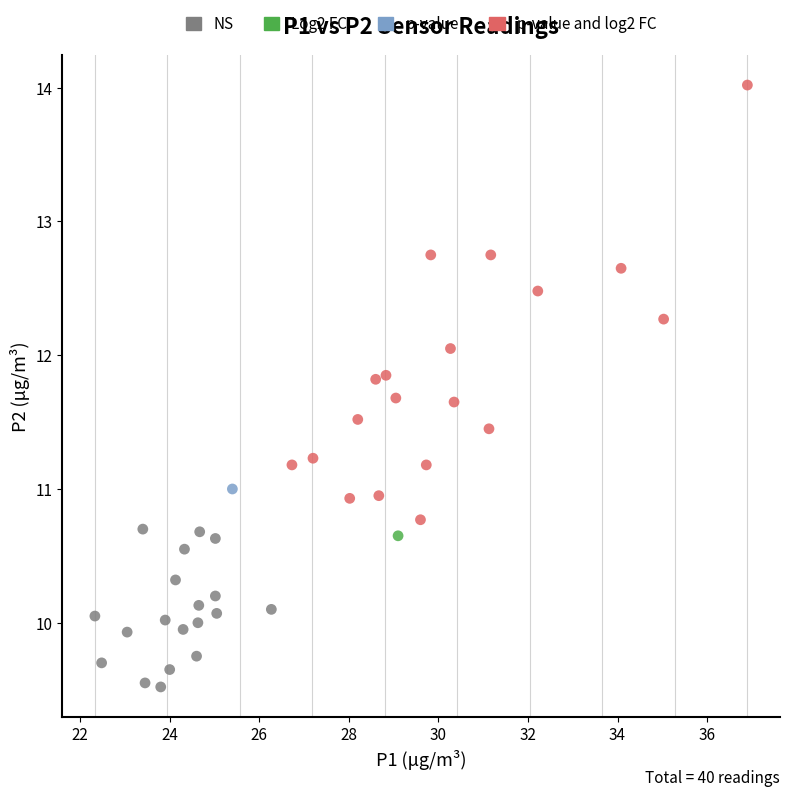

Which series reaches the maximum Y coordinate?

p-value and log2 FC